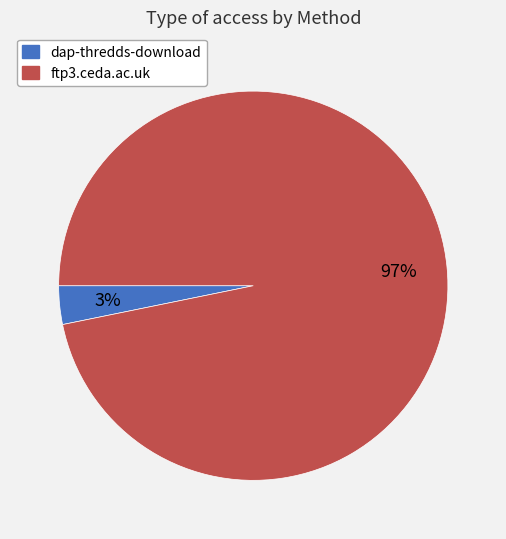

To the nearest percent, what portion does dap-thredds-download represent?

3%